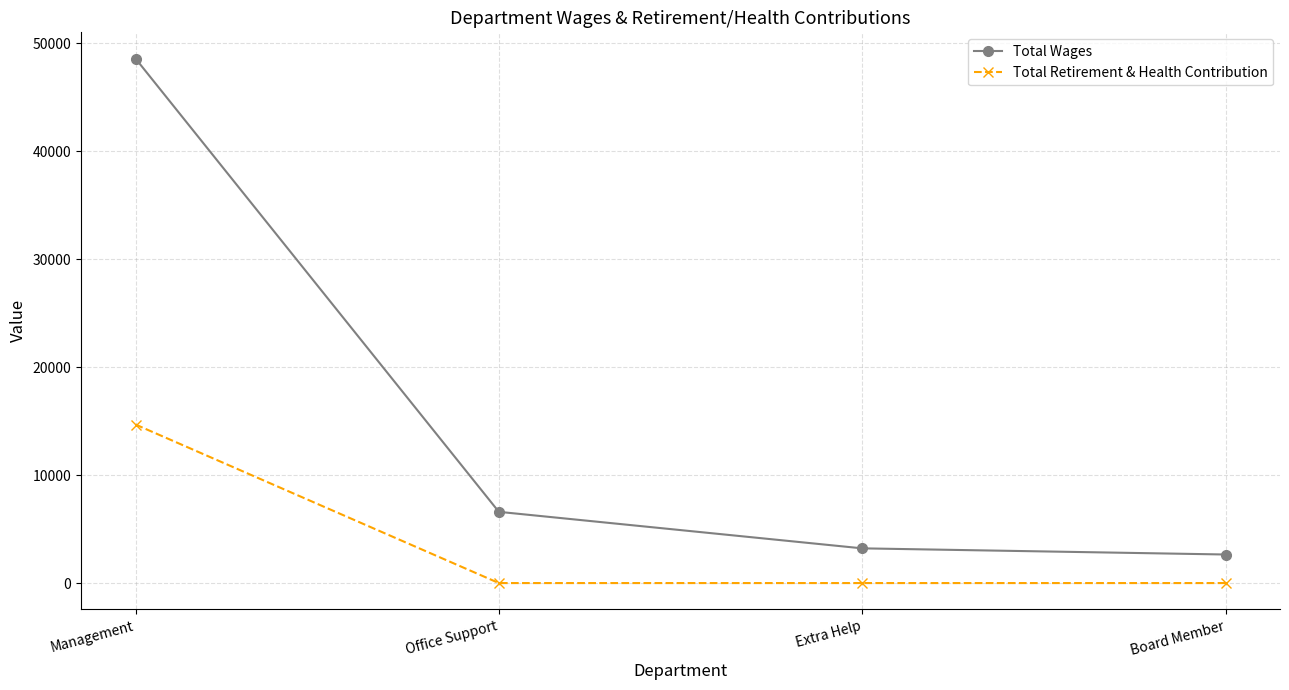

What is the sum of all Total Retirement & Health Contribution values?

14690